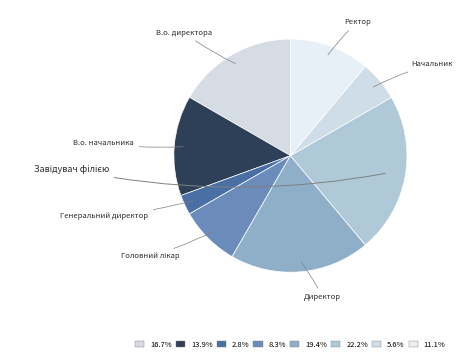

Which slice is the largest?

Завідувач філією